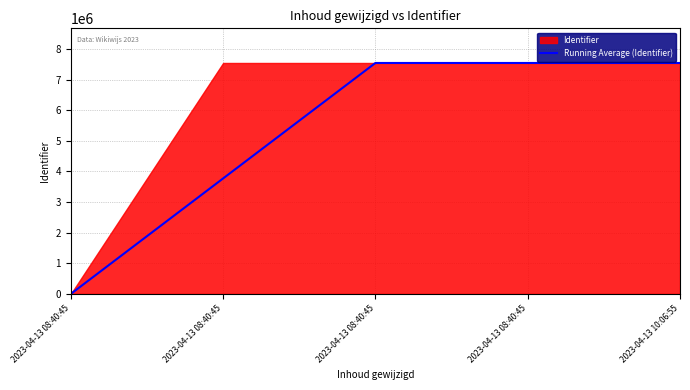

What is the difference between the values at 2023-04-13 08:40:45 and 2023-04-13 08:40:45?

3771292.5